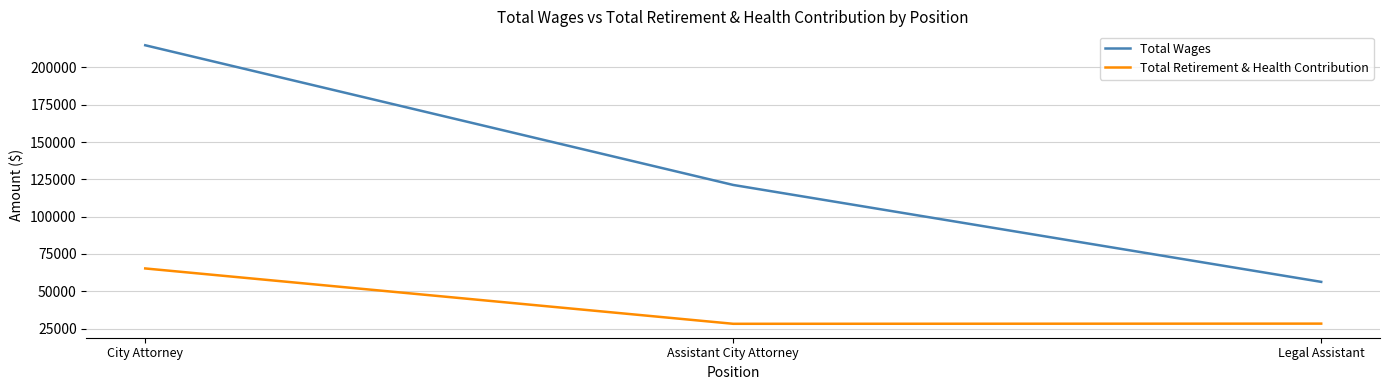

The value of Total Retirement & Health Contribution at Legal Assistant is 28285. True or false?

True